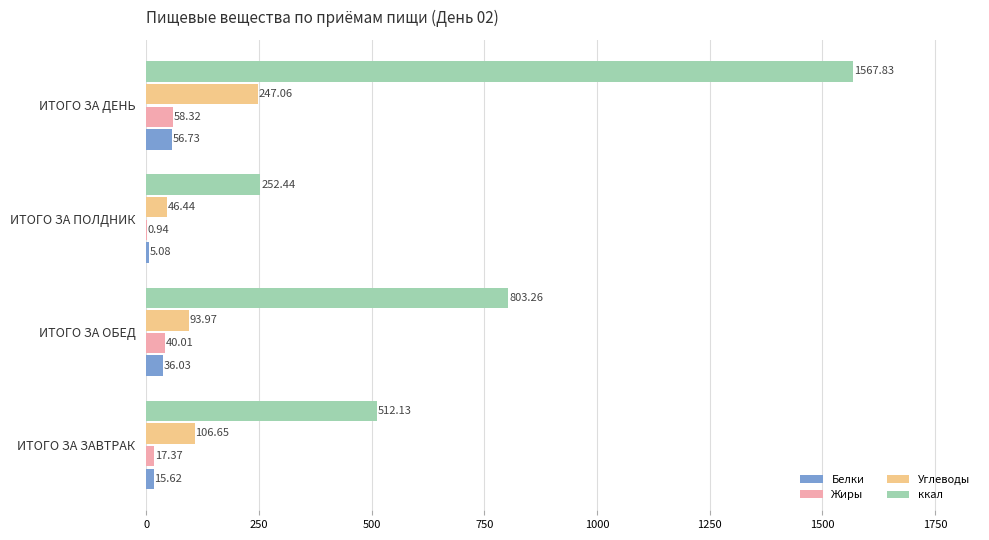

At which category does the chart reach its peak across all series?

ИТОГО ЗА ДЕНЬ